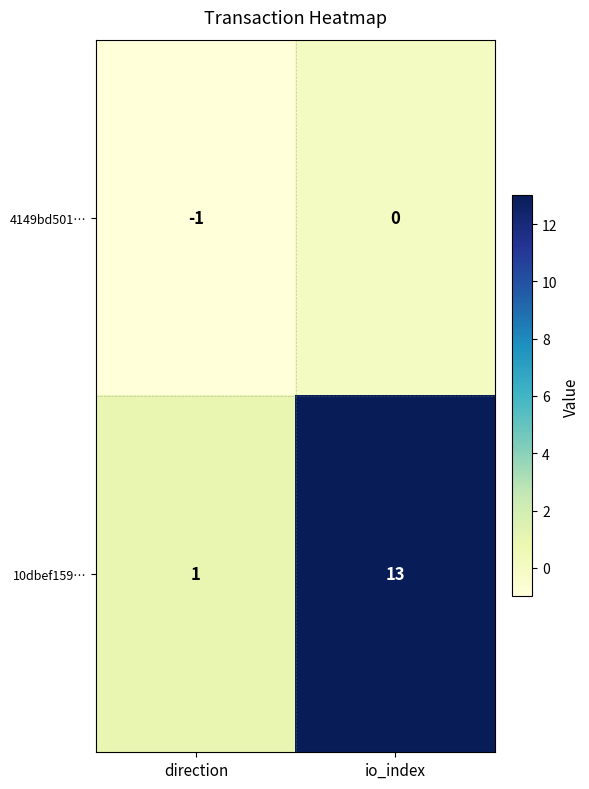

At which category is the sum across all series the highest?

io_index